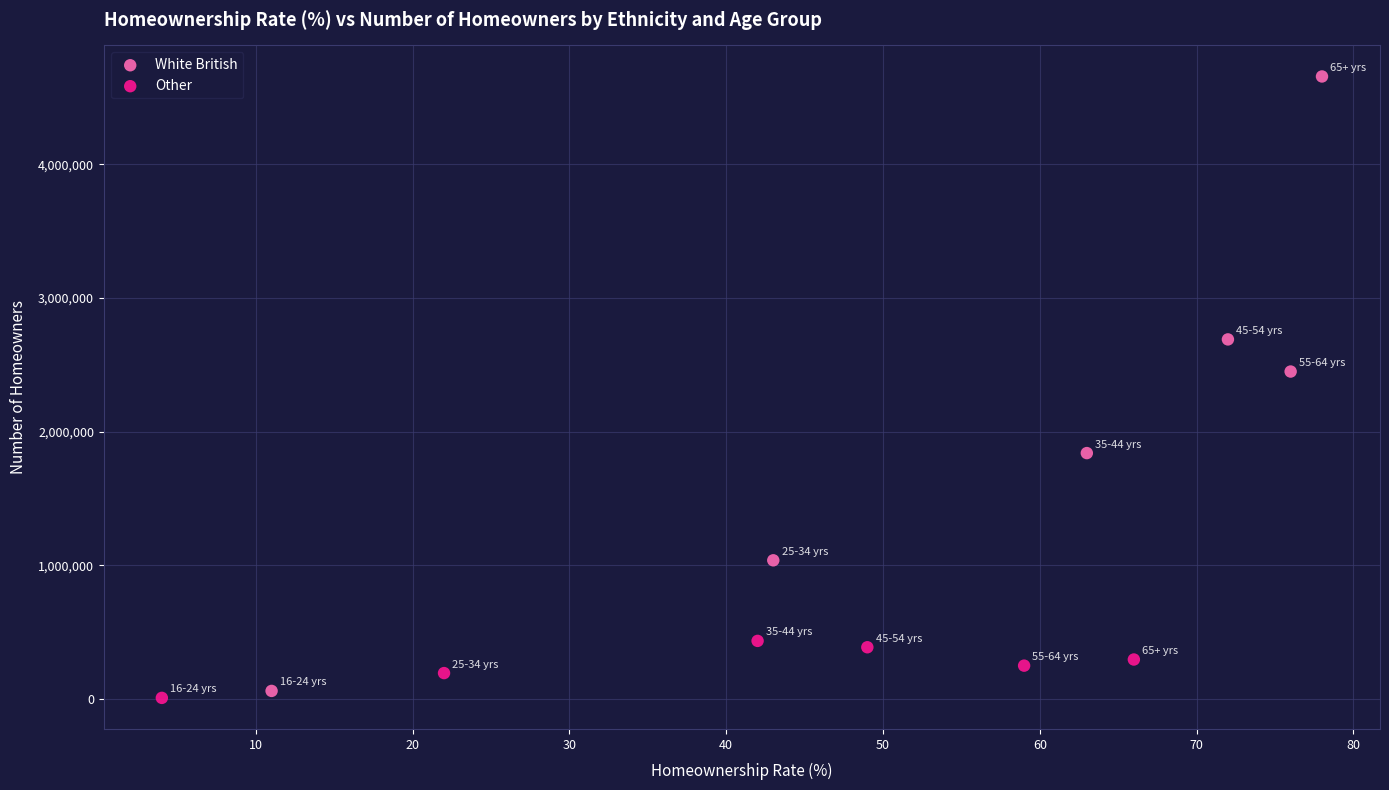

Which series reaches the maximum Y coordinate?

White British